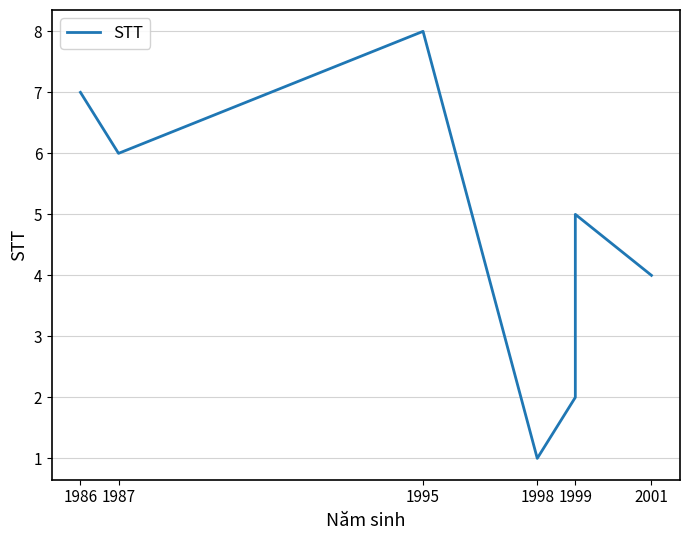

What is the label of the 5th point from the left?

1999